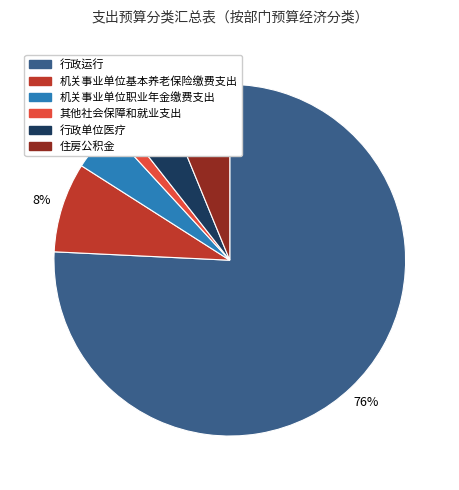

True or false: 行政单位医疗 accounts for 4% of the total.

True